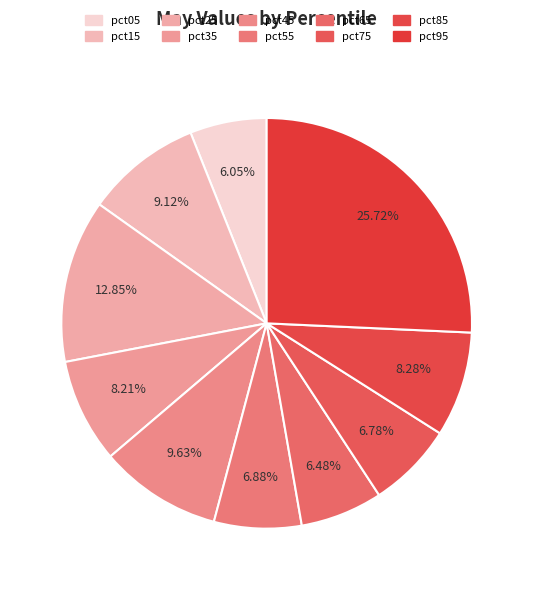

Which slice is the largest?

pct95